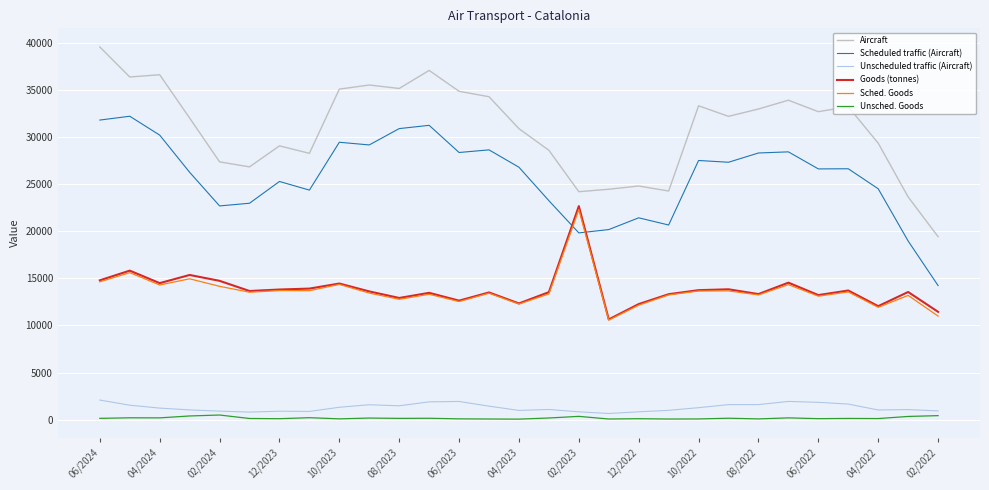

True or false: Aircraft and Unsched. Goods intersect in this chart.

False